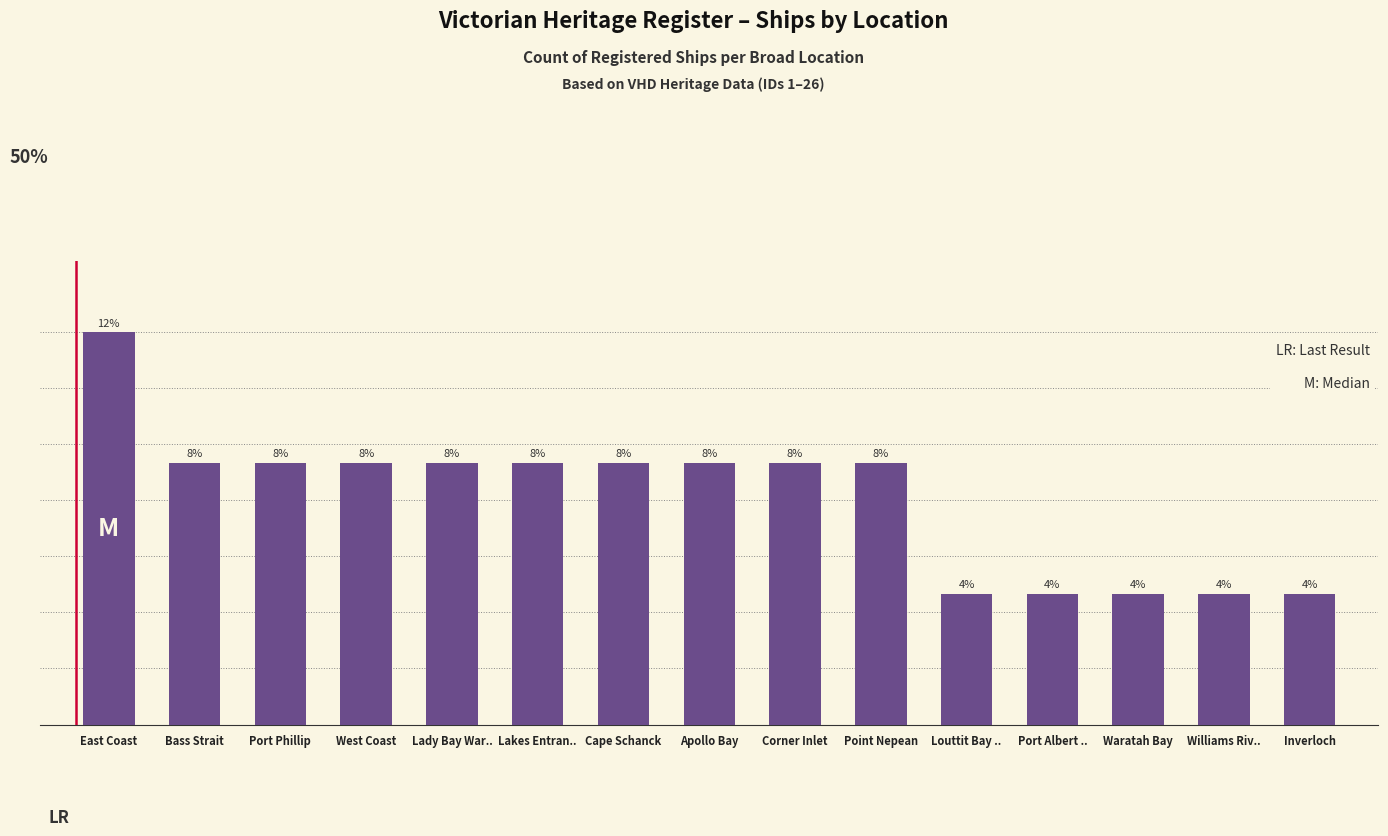

Rank the categories by value from lowest to highest.

Louttit Bay .., Port Albert .., Waratah Bay, Williams Riv.., Inverloch, Bass Strait, Port Phillip, West Coast, Lady Bay War.., Lakes Entran.., Cape Schanck, Apollo Bay, Corner Inlet, Point Nepean, East Coast